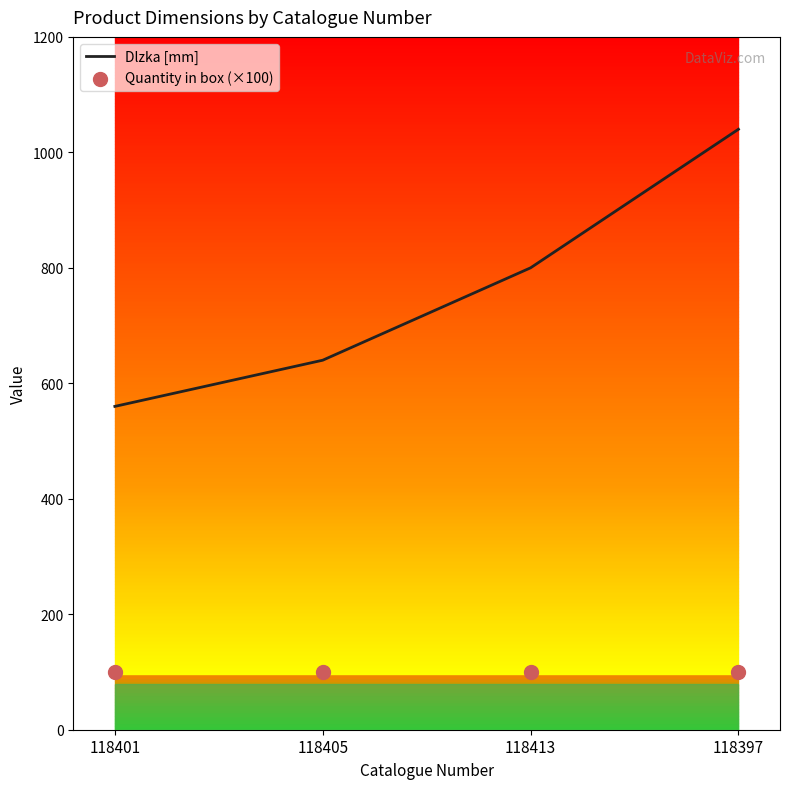

Which series has the largest Y range (max minus min)?

Dlzka [mm]